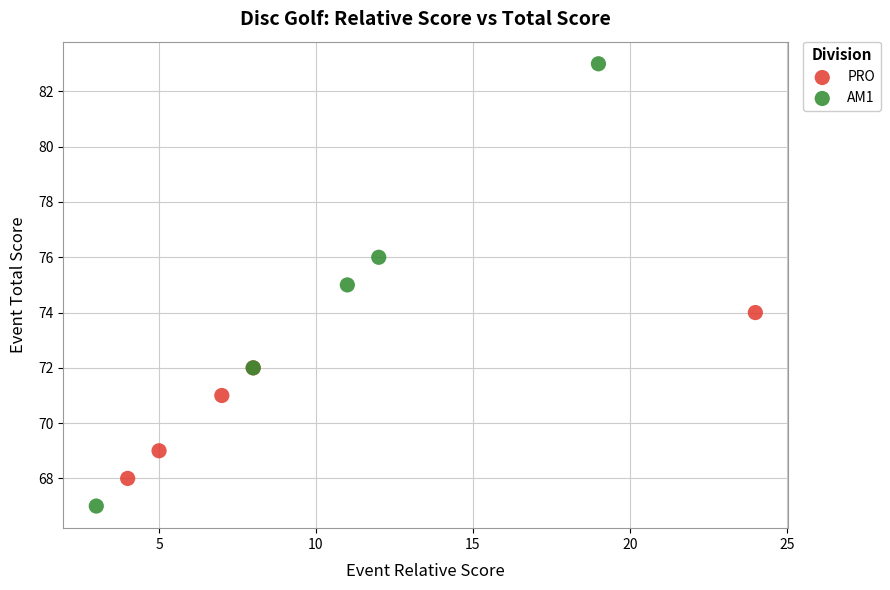

Which series reaches the maximum Y coordinate?

AM1